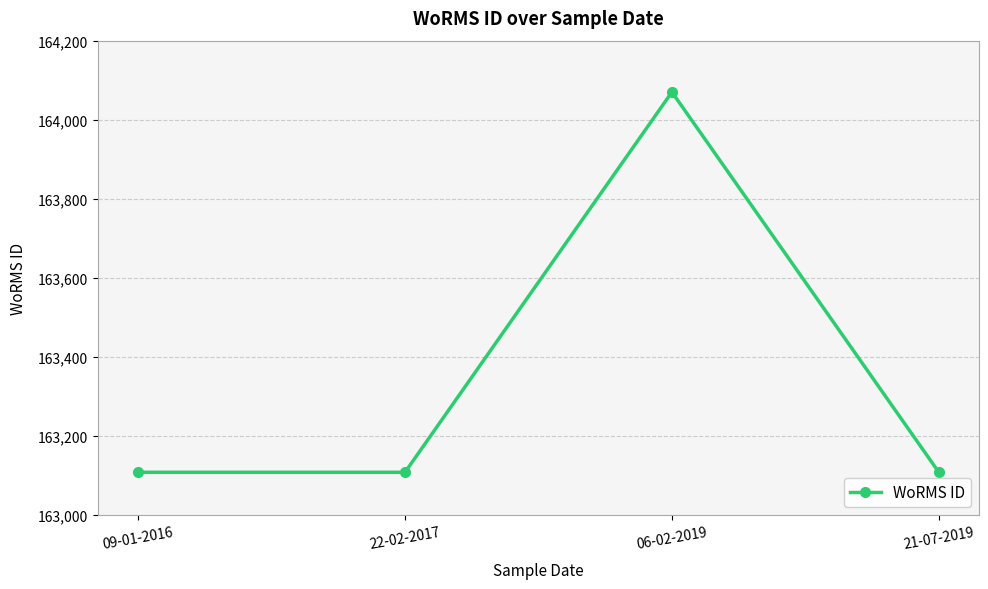

Reading right to left, what are all the values shown in this chart?

21-07-2019=163108	06-02-2019=164070	22-02-2017=163108	09-01-2016=163108